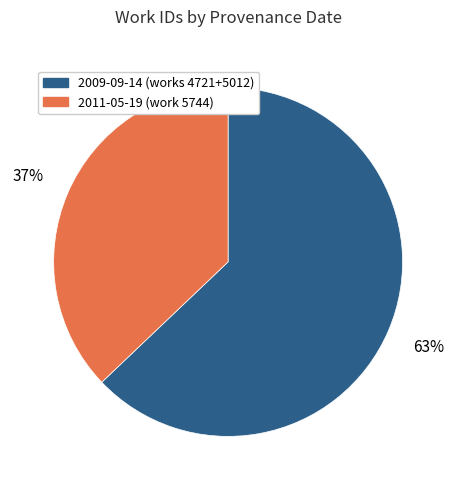

Rank the categories by value from lowest to highest.

2011-05-19 (work 5744), 2009-09-14 (works 4721+5012)